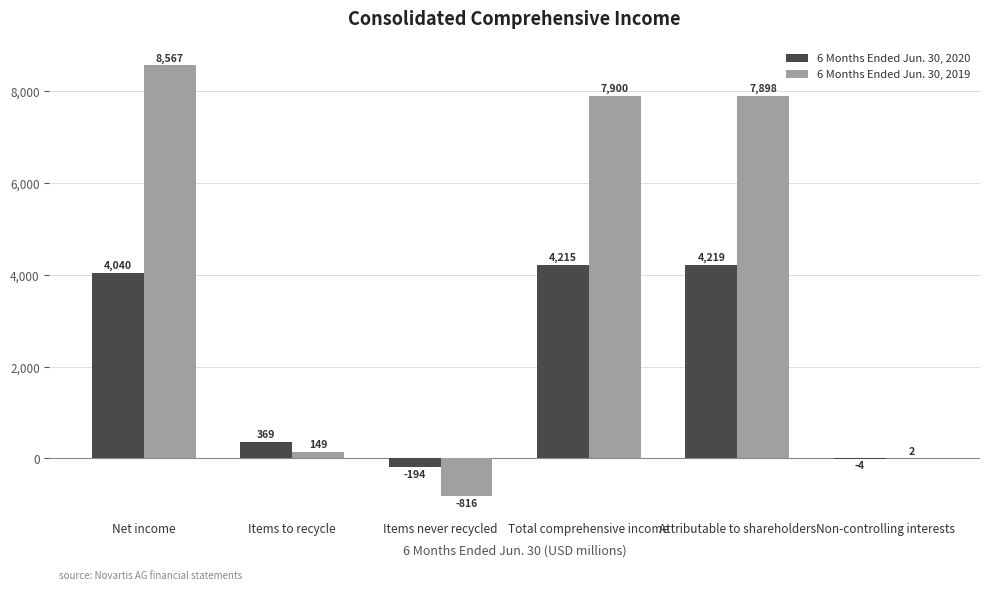

How many positive values does the 6 Months Ended Jun. 30, 2020 series have?

4